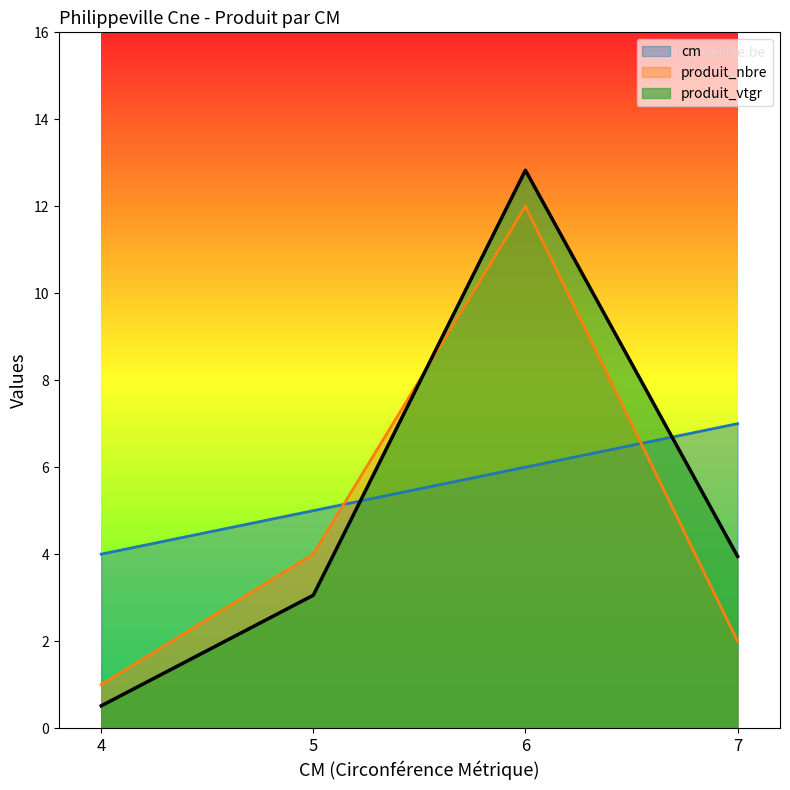

How many data points in cm are less than 6?

2